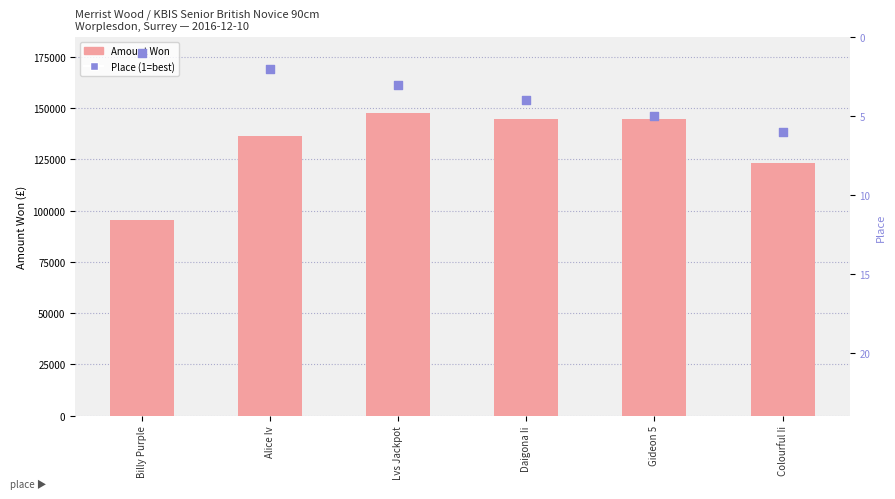

What are all the series names shown in the legend?

Amount Won, Place